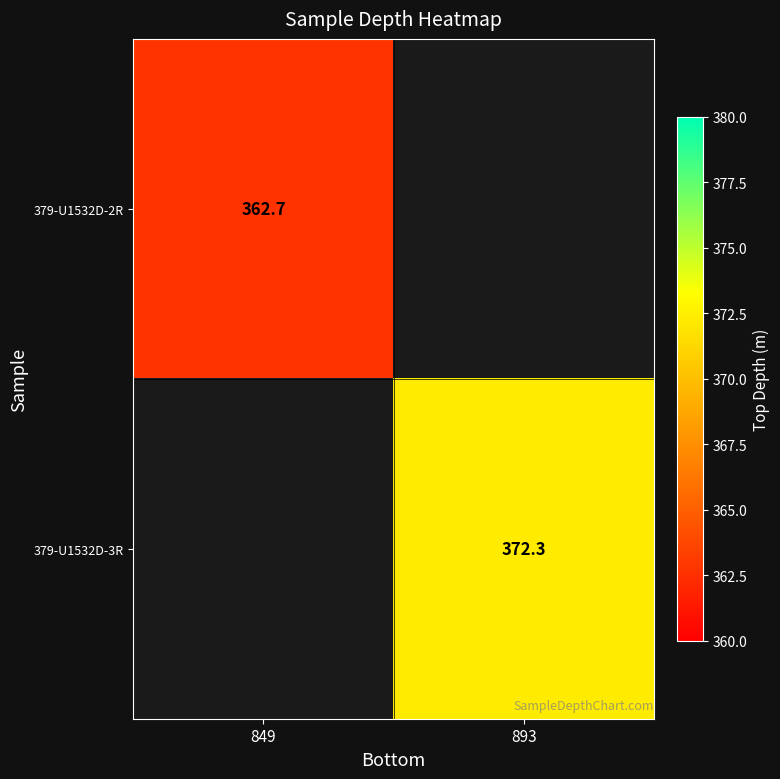

True or false: 379-U1532D-3R has a value of 657.1 at 893.

False